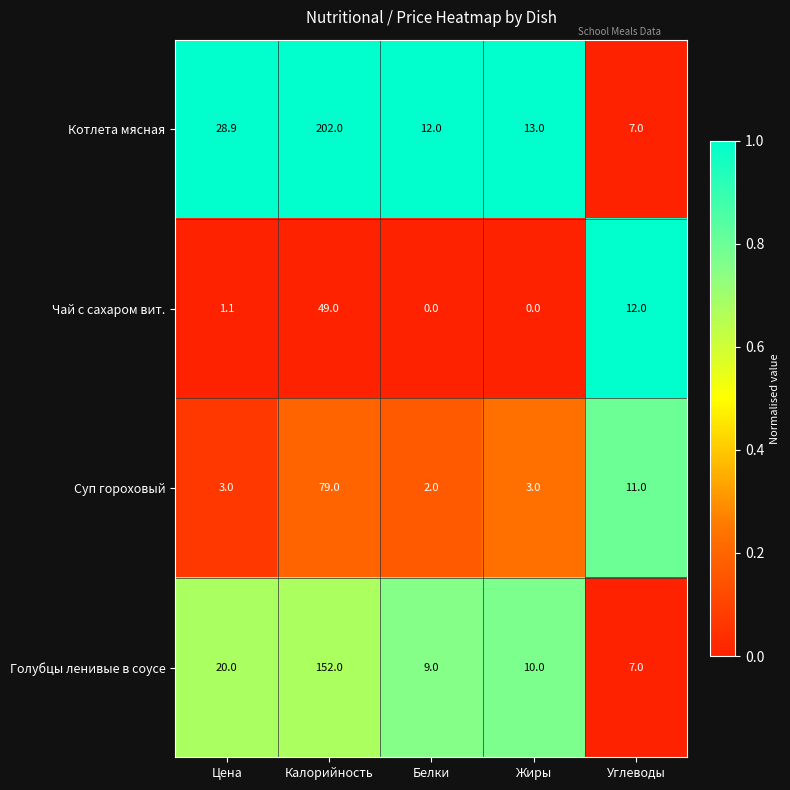

Count the number of data series in this chart.

4